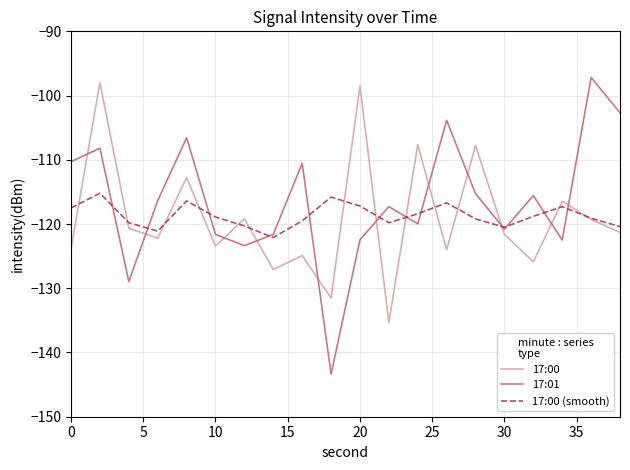

How many intersections are there between 17:00 and 17:01?

12